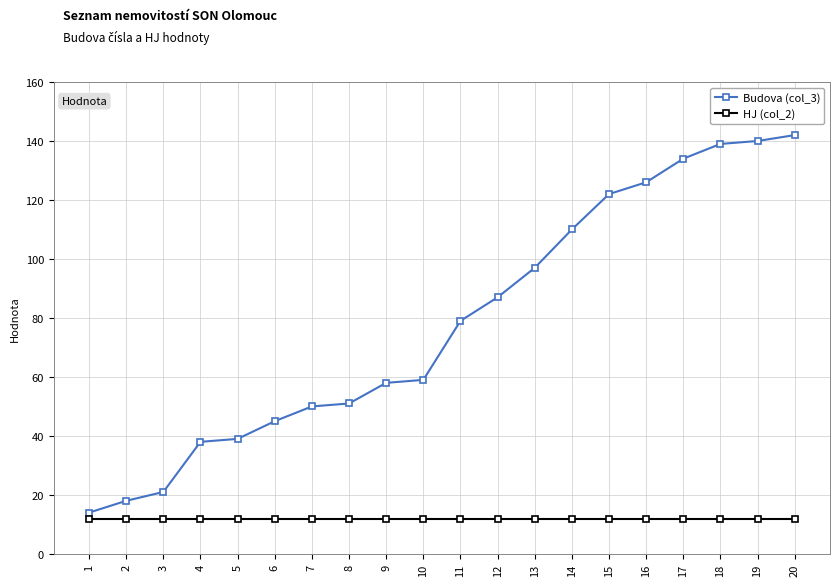

What is the maximum value for Budova (col_3)?

142